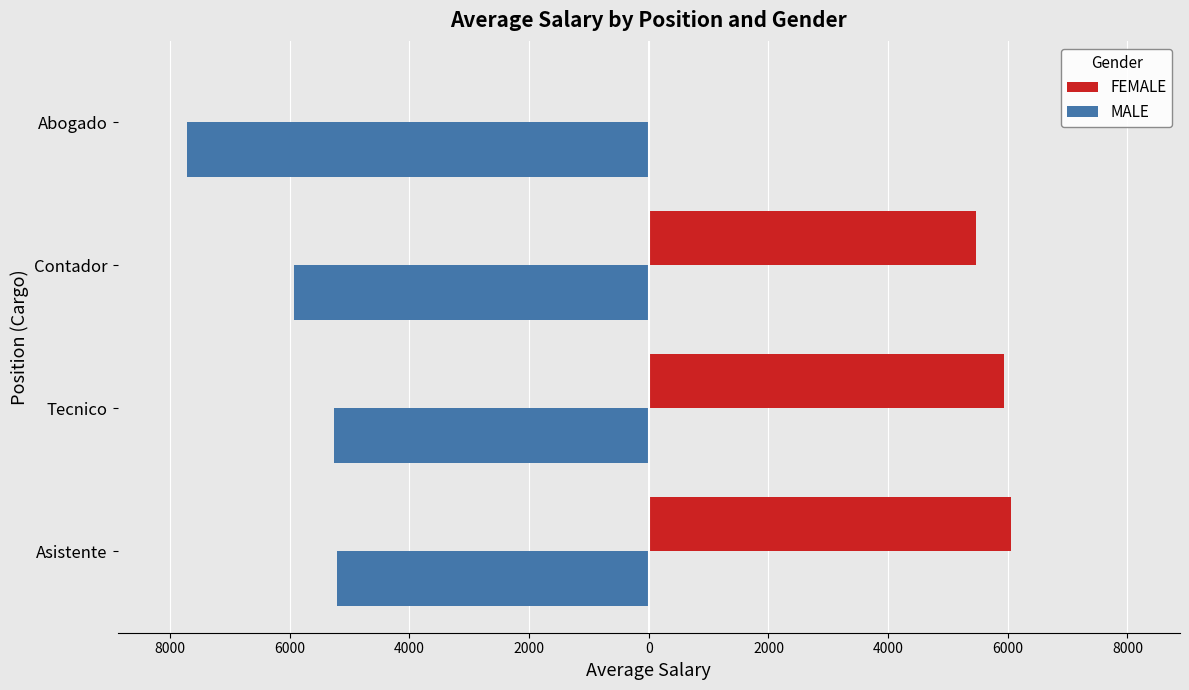

What are all the series names shown in the legend?

FEMALE, MALE